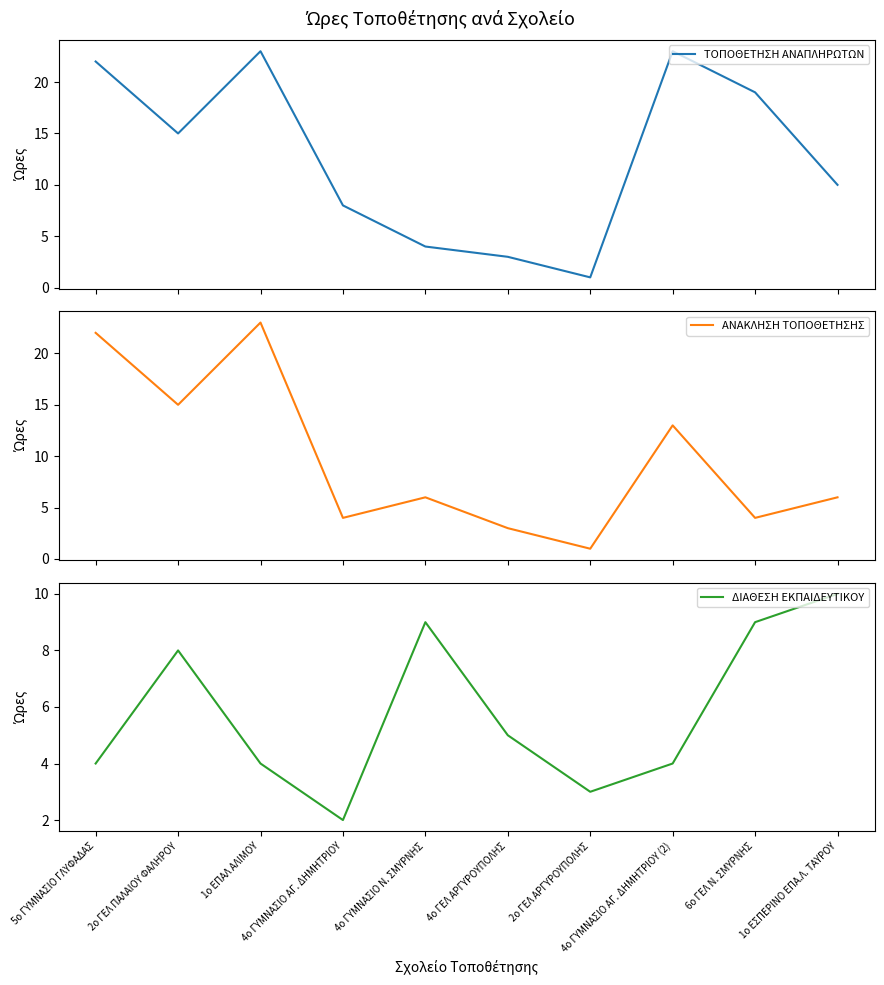

At which label does ΑΝΑΚΛΗΣΗ ΤΟΠΟΘΕΤΗΣΗΣ reach its minimum?

2ο ΓΕΛ ΑΡΓΥΡΟΥΠΟΛΗΣ